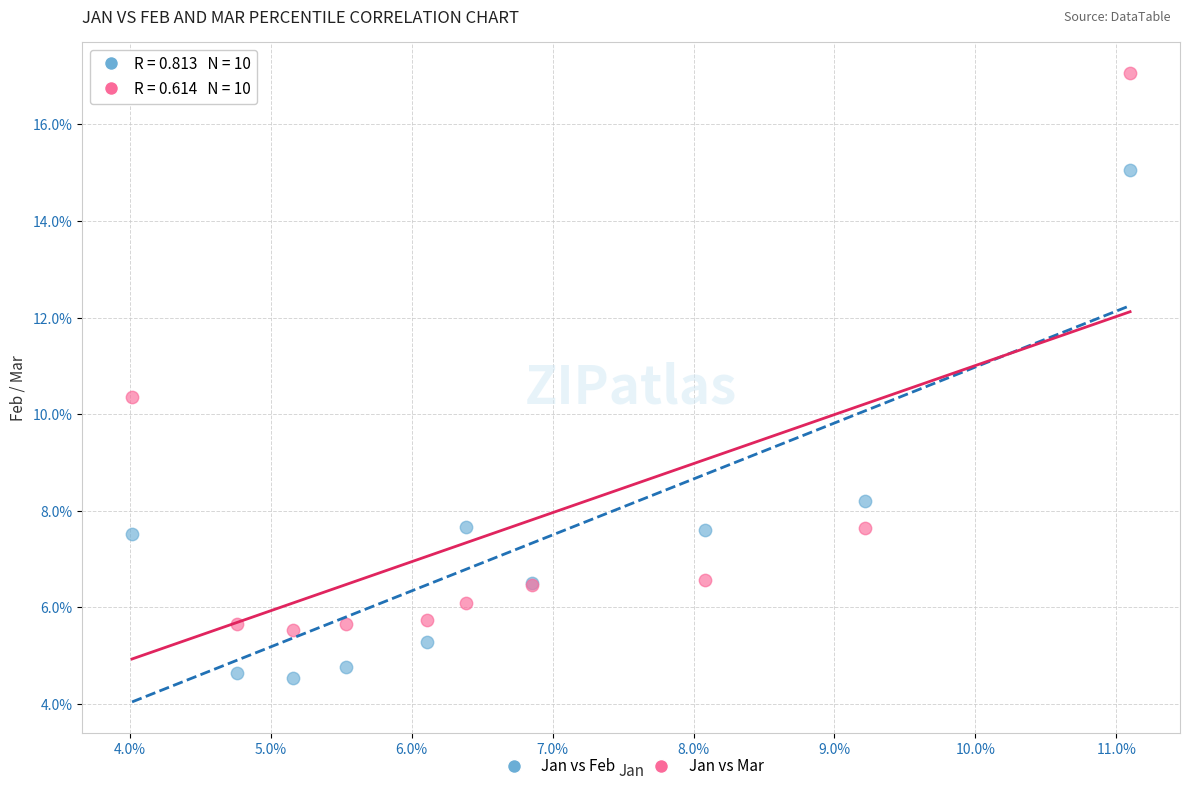

What are all the series names shown in the legend?

Jan vs Feb, Jan vs Mar